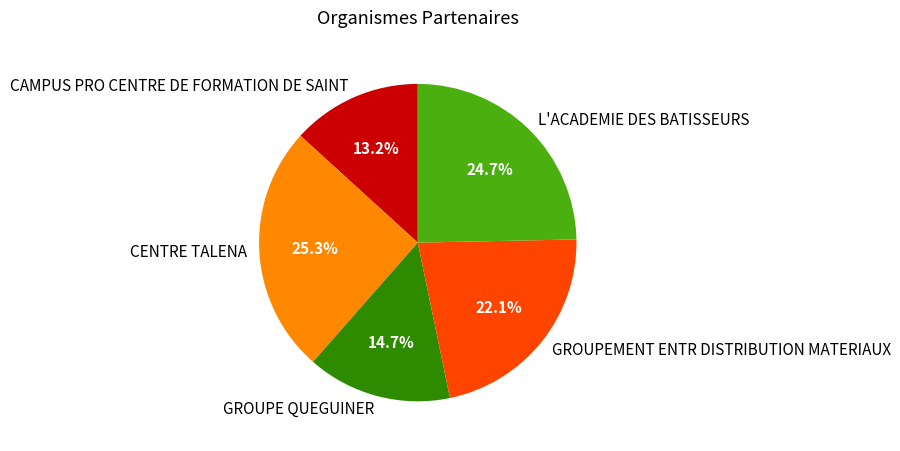

Does any single category account for the majority?

No